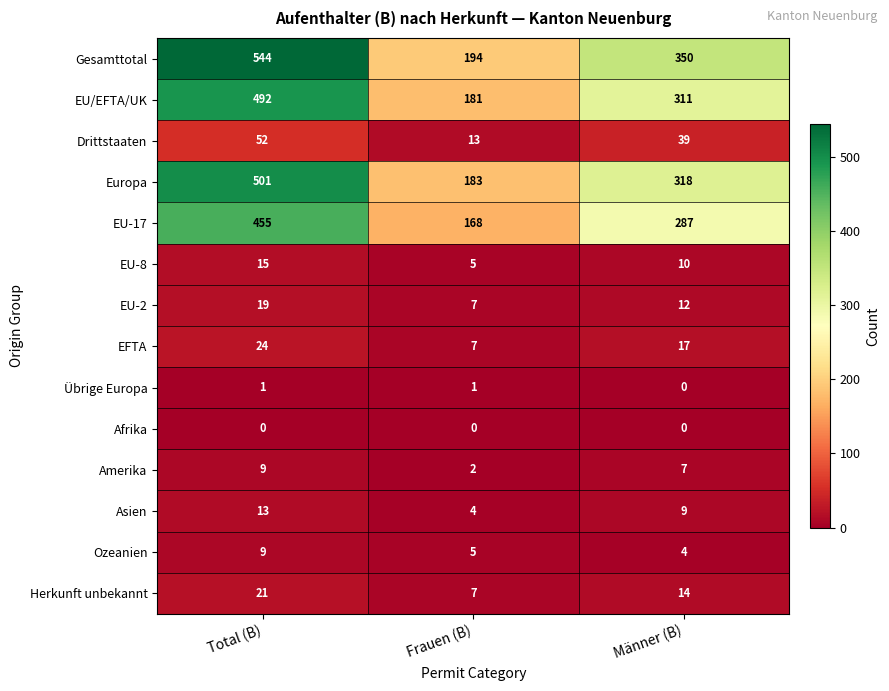

At how many categories does at least one series exceed 17?

3